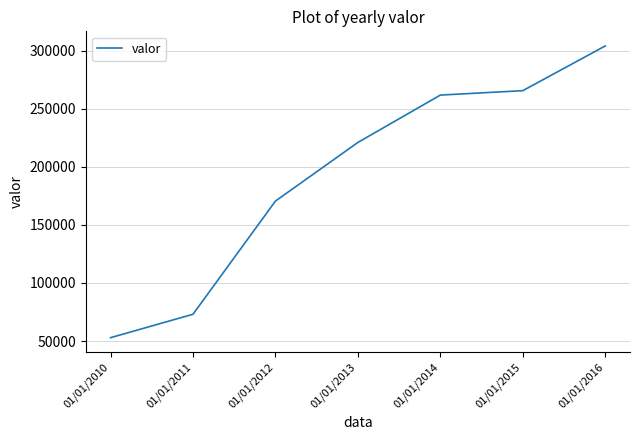

Reading left to right, list all the values displayed in this chart.

52892	73056	170471	220944	261701	265502	304017